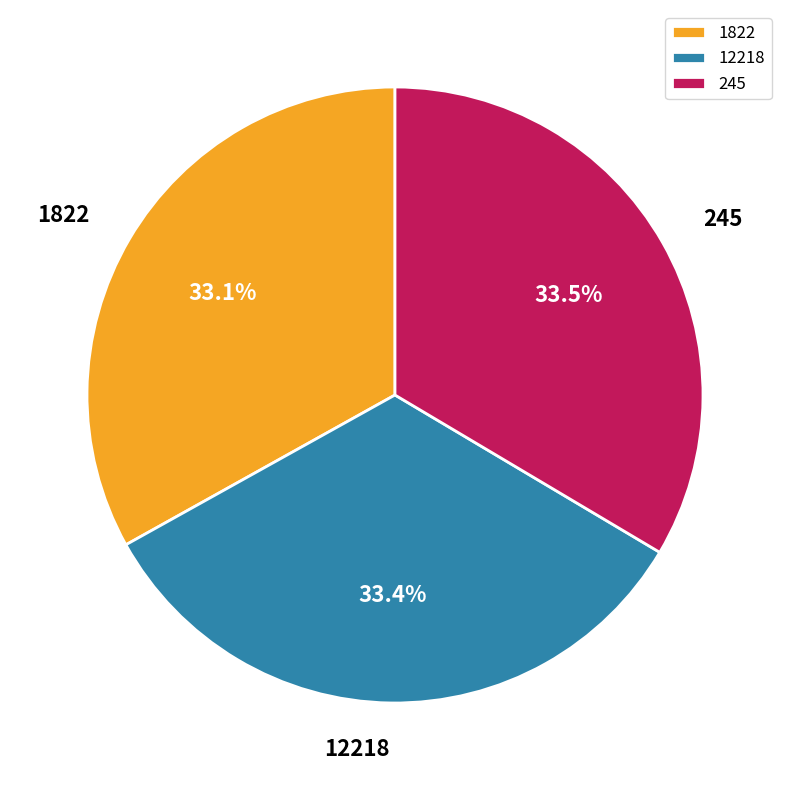

Is 245 the majority of the pie?

No